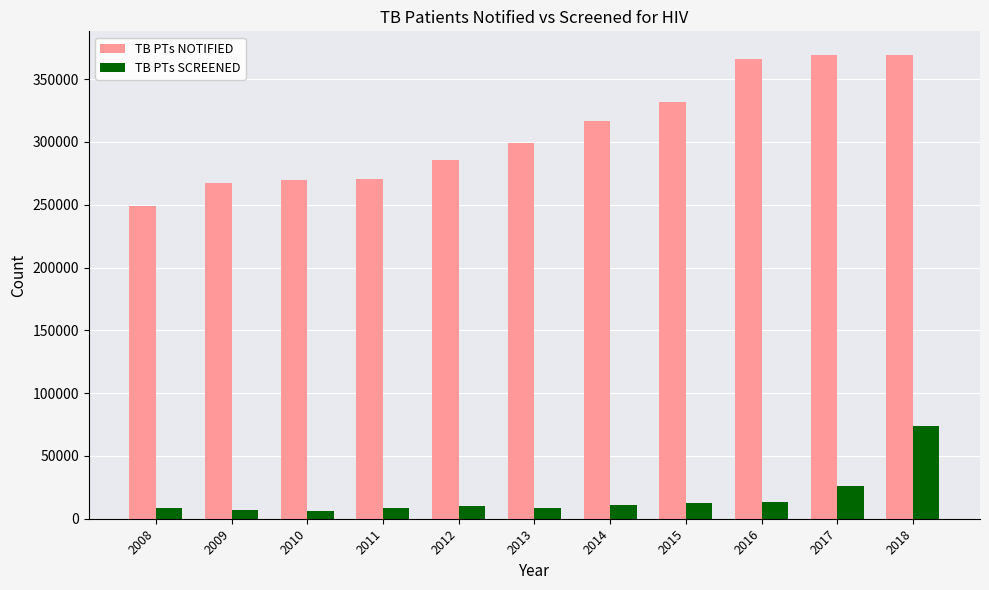

What is the spread (max minus min) of values at 2016?

352969